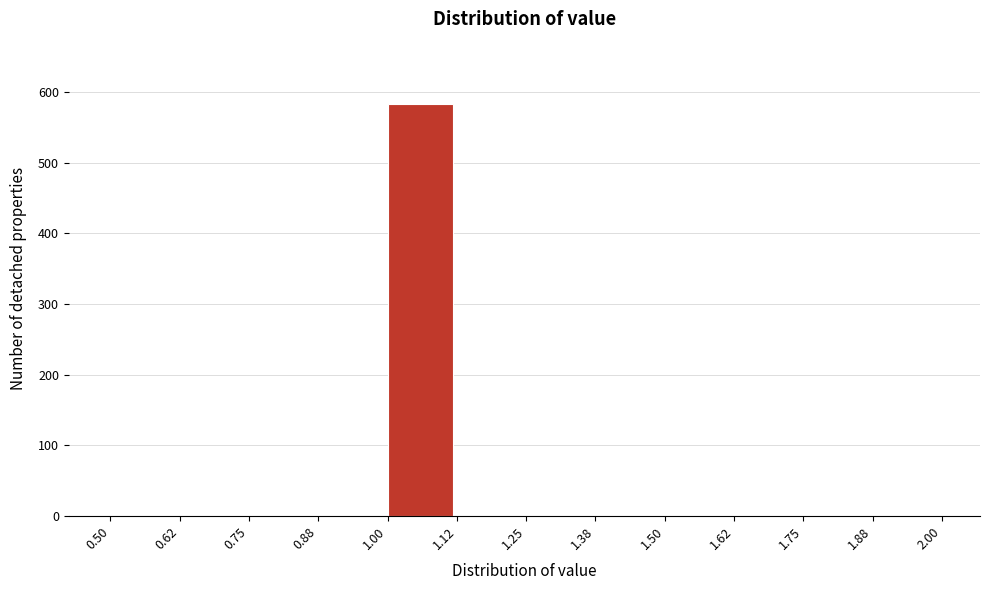

Reading left to right, transcribe this chart: for each bar, give the range it covers on the x-axis and its height. The values are not printed on the chart, so give them approximately, as read against the axis.

0.50 to 0.62: 0
0.62 to 0.75: 0
0.75 to 0.88: 0
0.88 to 1.00: 0
1.00 to 1.12: 580
1.12 to 1.25: 0
1.25 to 1.38: 0
1.38 to 1.50: 0
1.50 to 1.62: 0
1.62 to 1.75: 0
1.75 to 1.88: 0
1.88 to 2.00: 0